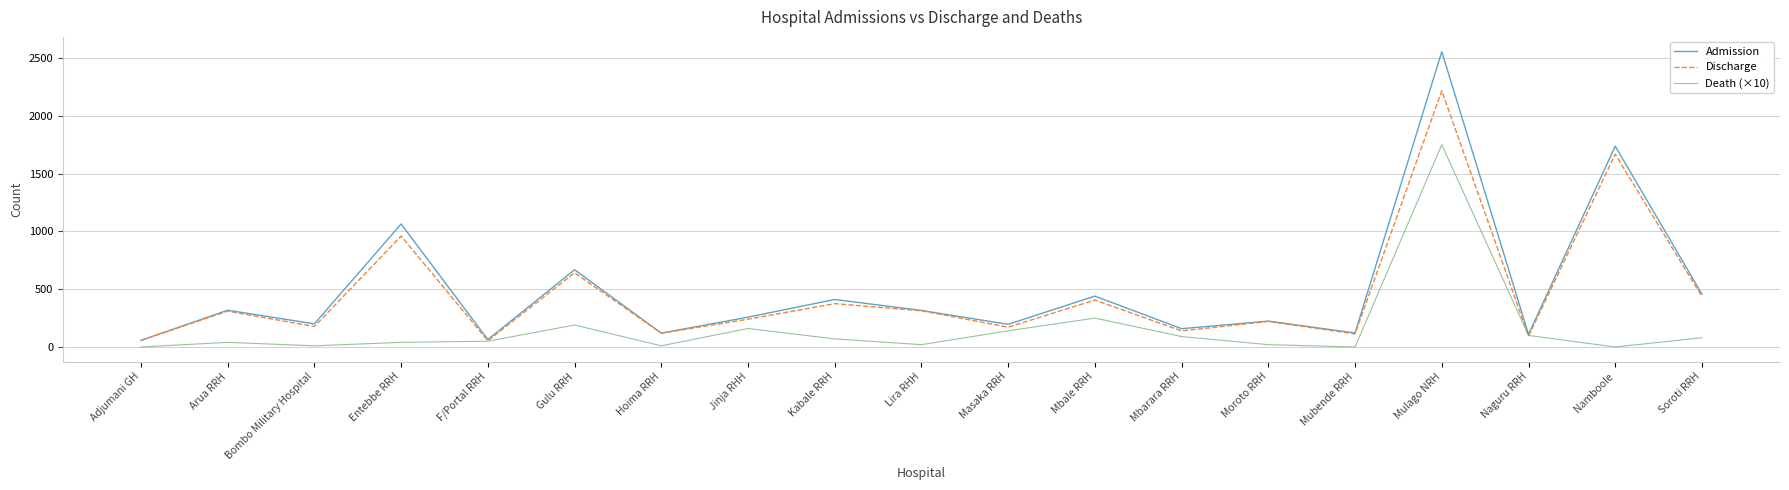

True or false: Admission has a value of 258 at Jinja RHH.

True